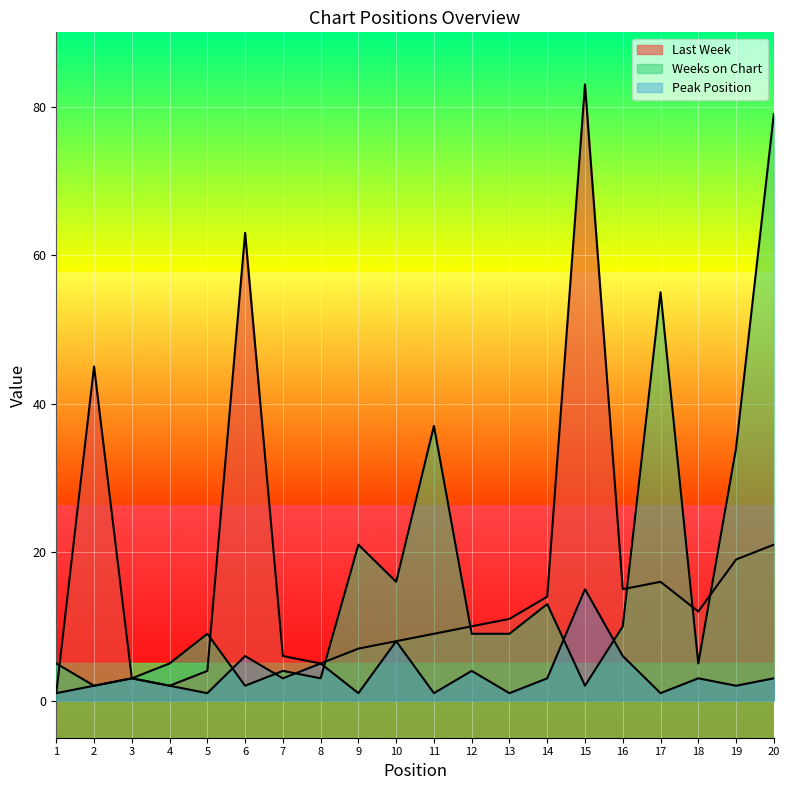

What is the value of the Peak Position point at the 7th from the left?

3